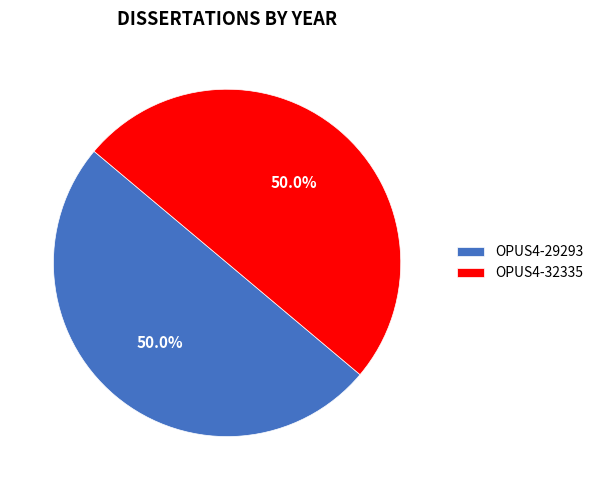

What percentage is NOT represented by OPUS4-32335?

50.0%